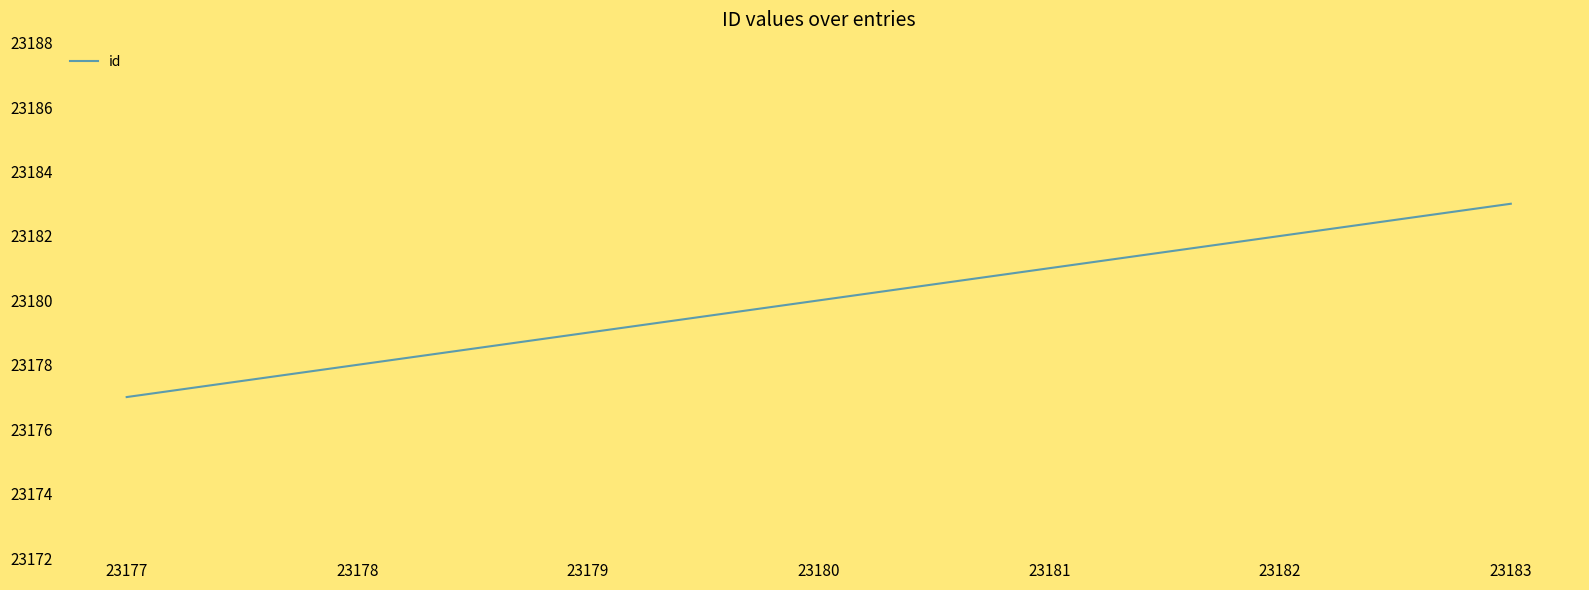

Does the chart have visible grid lines?

No